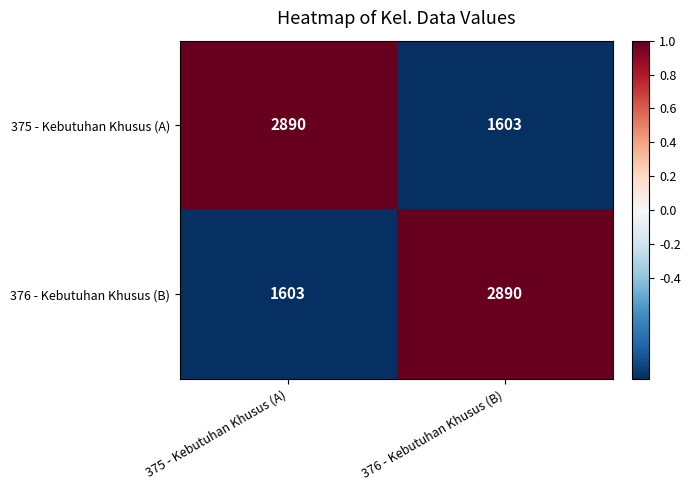

Which category has the lowest value in the 376 - Kebutuhan Khusus (B) series?

375 - Kebutuhan Khusus (A)